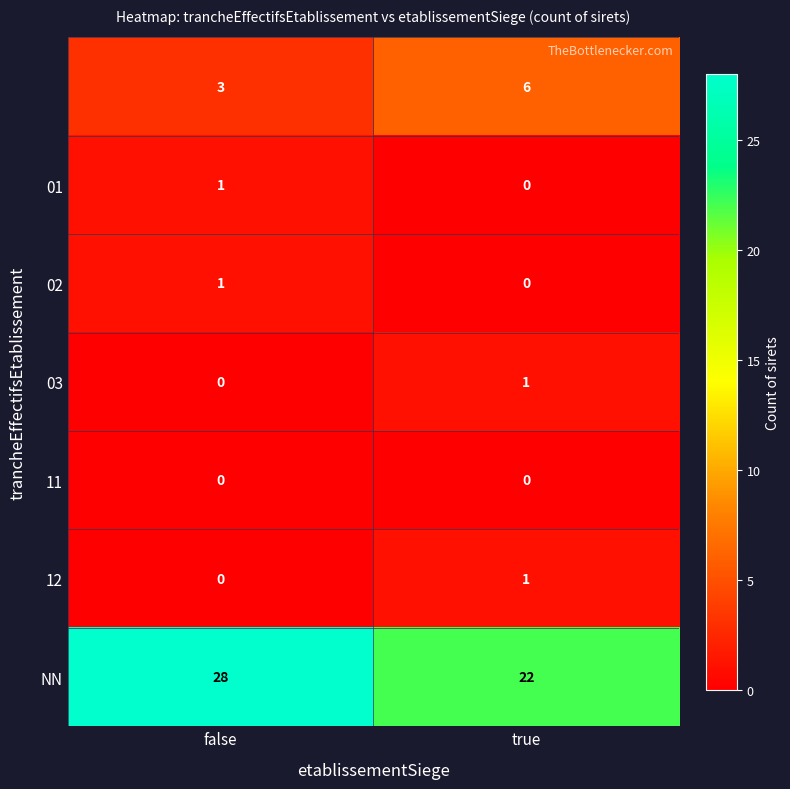

At how many categories does at least one series exceed 13?

2